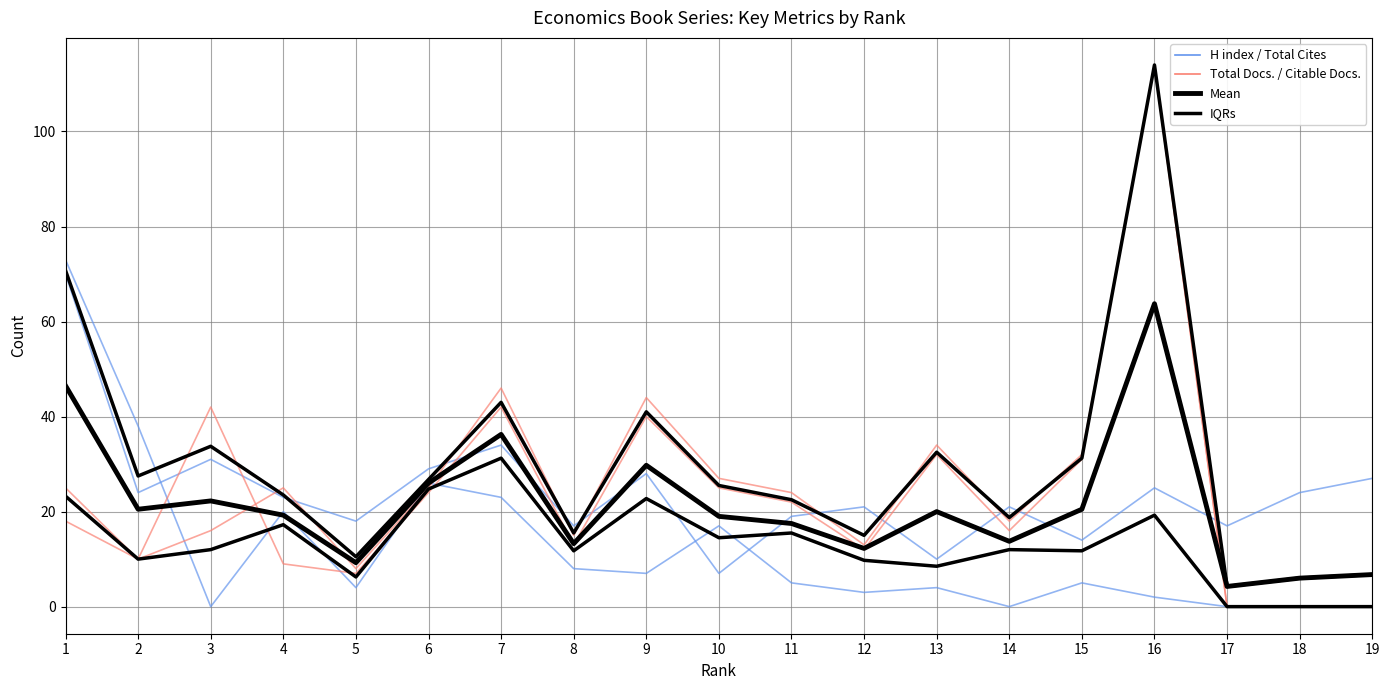

Reading right to left, extract all data points from this chart.

H index: 27.0	24.0	17.0	25.0	14.0	21.0	10.0	21.0	19.0	7.0	28.0	17.0	34.0	29.0	18.0	23.0	31.0	24.0	70.0
Total Cites (3years): 0.0	0.0	0.0	2.0	5.0	0.0	4.0	3.0	5.0	17.0	7.0	8.0	23.0	26.0	4.0	20.0	0.0	38.0	73.0
Total Docs. (3years): 0.0	0.0	0.0	114.0	32.0	18.0	34.0	13.0	24.0	27.0	44.0	15.0	46.0	25.0	8.0	25.0	16.0	10.0	25.0
Citable Docs. (3years): 0.0	0.0	0.0	114.0	31.0	16.0	32.0	12.0	22.0	25.0	40.0	13.0	42.0	24.0	7.0	9.0	42.0	10.0	18.0
IQRs: 0.0	0.0	0.0	19.2	11.8	12.0	8.5	9.8	15.5	14.5	22.8	11.8	31.2	24.8	6.2	17.2	12.0	10.0	23.2
Mean: 6.8	6.0	4.2	63.8	20.5	13.8	20.0	12.2	17.5	19.0	29.8	13.2	36.2	26.0	9.2	19.2	22.2	20.5	46.5